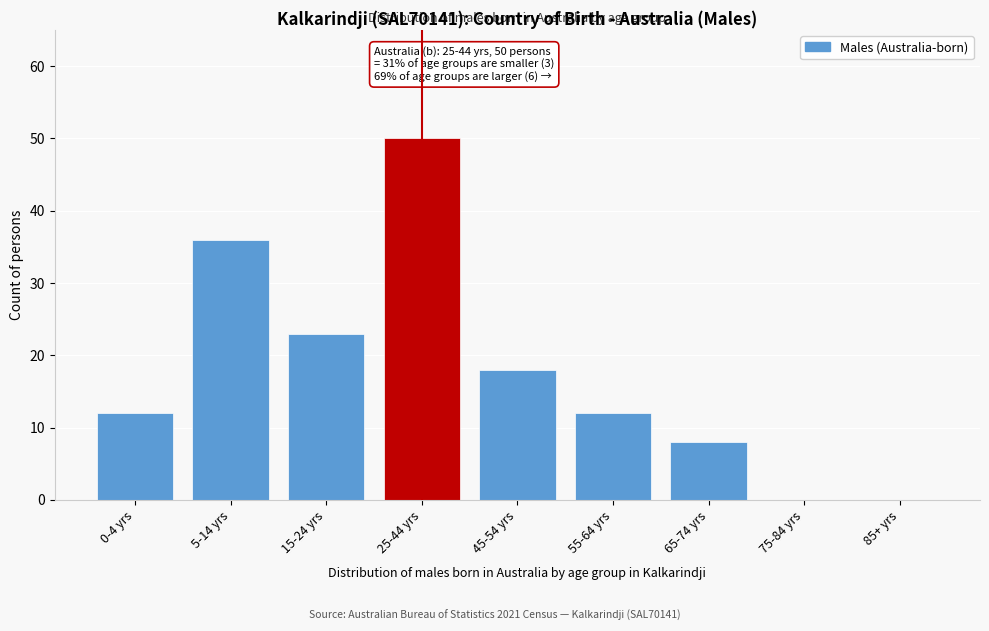

Reading right to left, list all the values displayed in this chart.

85+ yrs=0	75-84 yrs=0	65-74 yrs=8	55-64 yrs=12	45-54 yrs=18	25-44 yrs=50	15-24 yrs=23	5-14 yrs=36	0-4 yrs=12